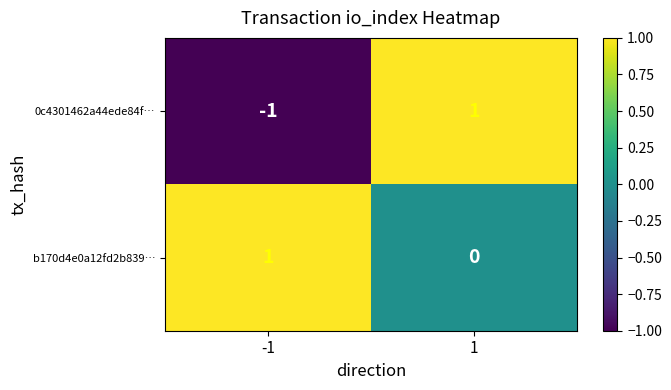

Is the value of 0c4301462a44ede84f… at 1 greater than the value of b170d4e0a12fd2b839… at 1?

Yes